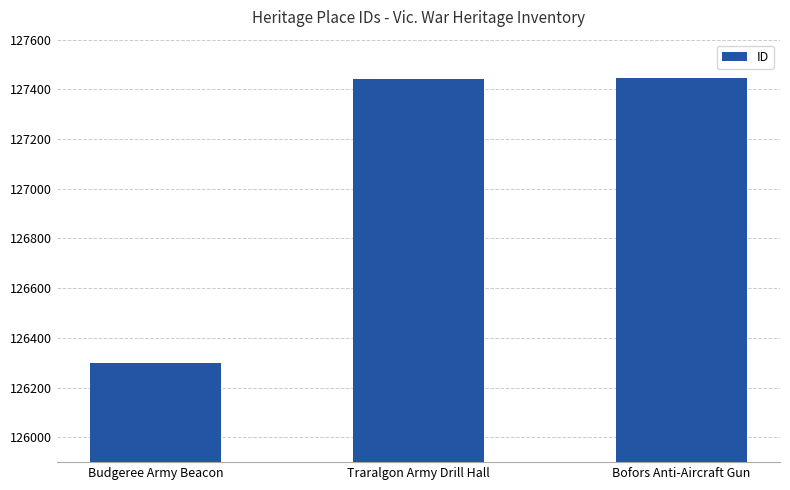

What is the difference between the values at Traralgon Army Drill Hall and Bofors Anti-Aircraft Gun?

4